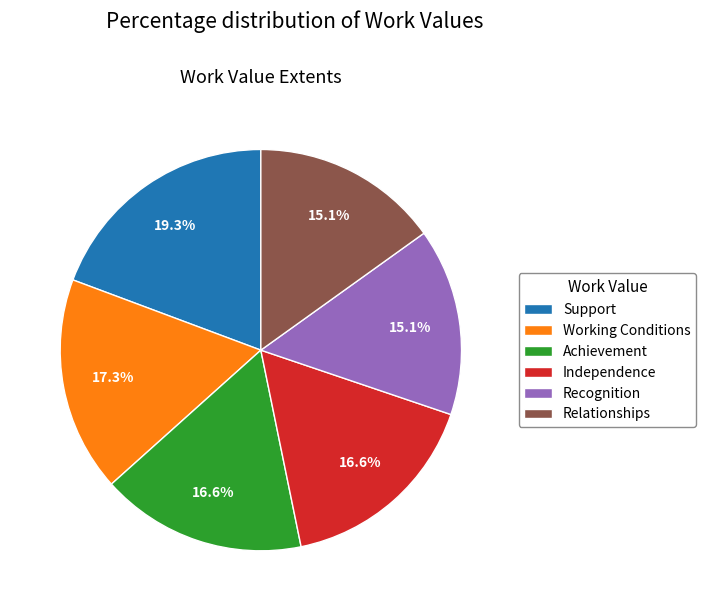

What percentage is the Independence slice, to the nearest percent?

17%